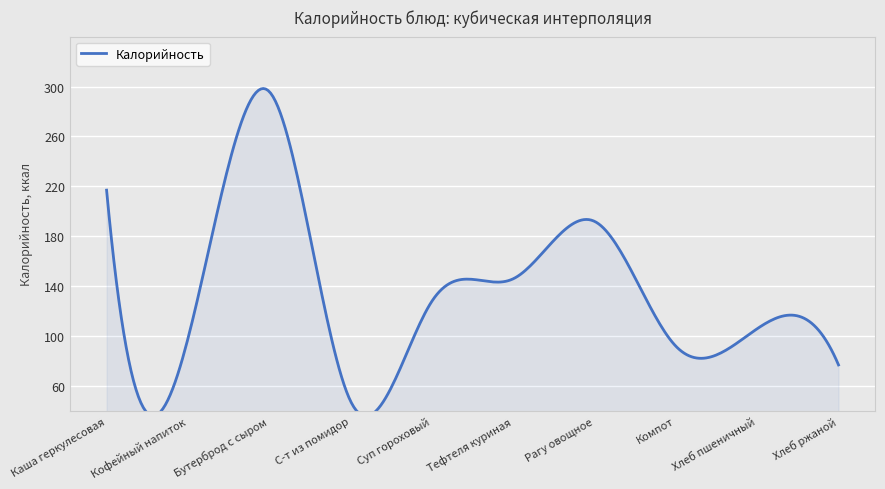

Reading left to right, extract all data points from this chart.

Каша геркулесовая=217	Кофейный напиток=98	Бутерброд с сыром=296	С-т из помидор=48	Суп гороховый=128	Тефтеля куриная=146	Рагу овощное=192	Компот=92	Хлеб пшеничный=106	Хлеб ржаной=77